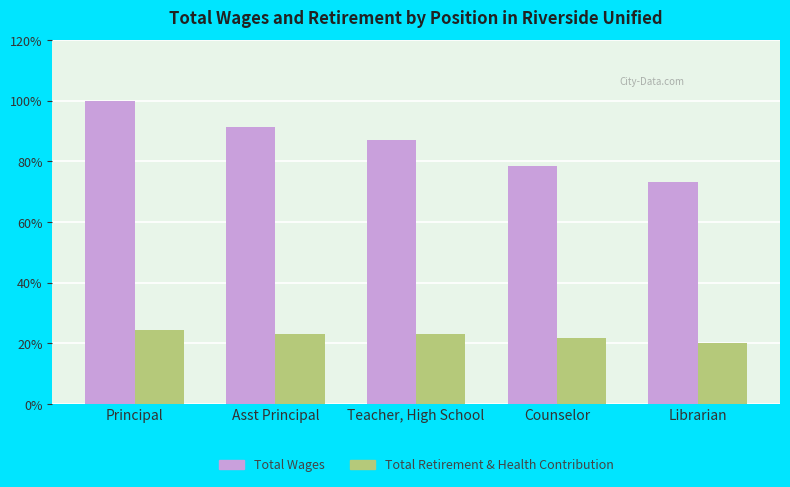

What is the difference between the highest and lowest values at Principal?

75.7